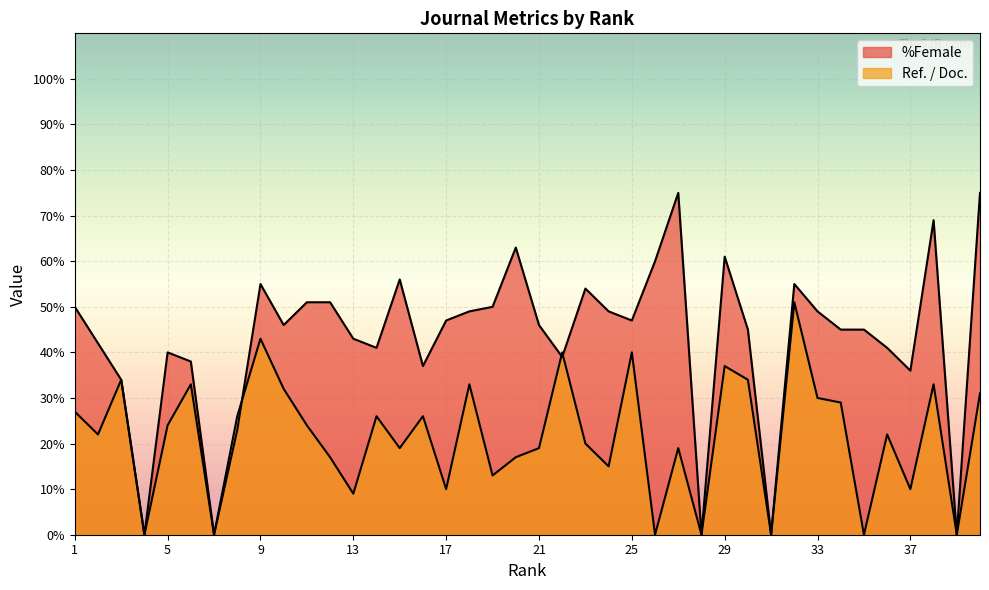

True or false: %Female and Ref. / Doc. intersect in this chart.

True